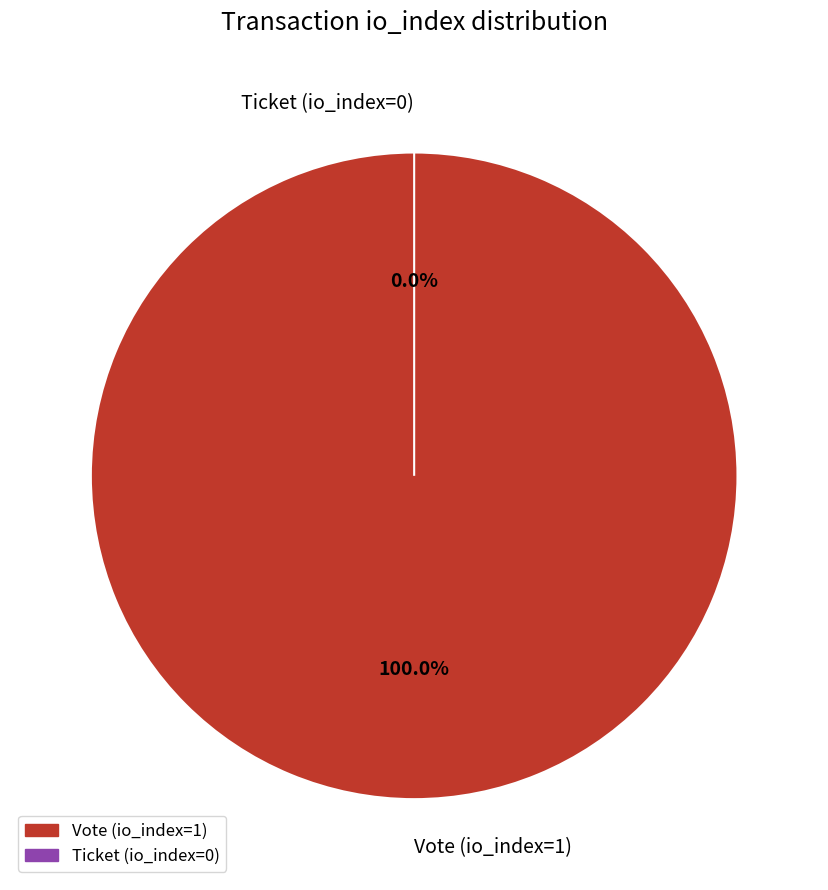

Which category has the smallest portion of the pie?

Ticket (io_index=0)